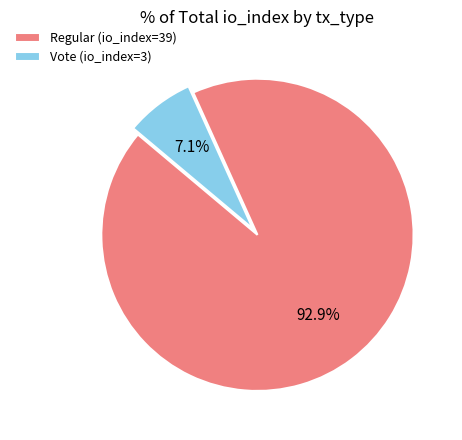

Rank the categories by value from lowest to highest.

Vote (io_index=3), Regular (io_index=39)